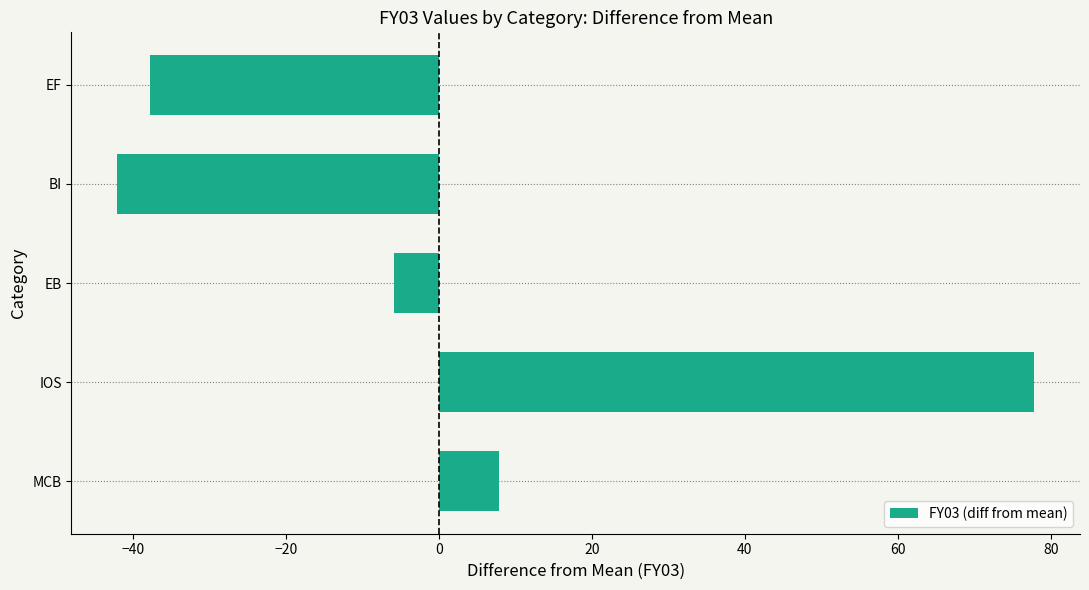

True or false: the data shows -72.2 at BI.

False